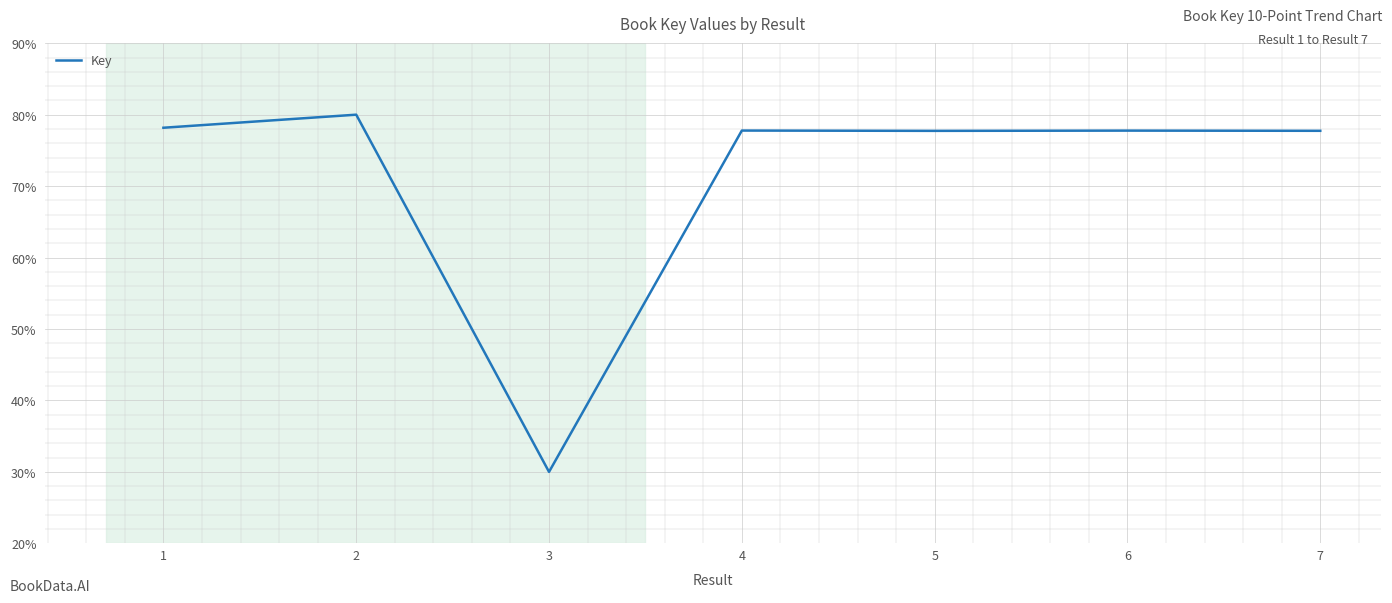

Approximately how many times larger is the value at 2 compared to 7?

1.0